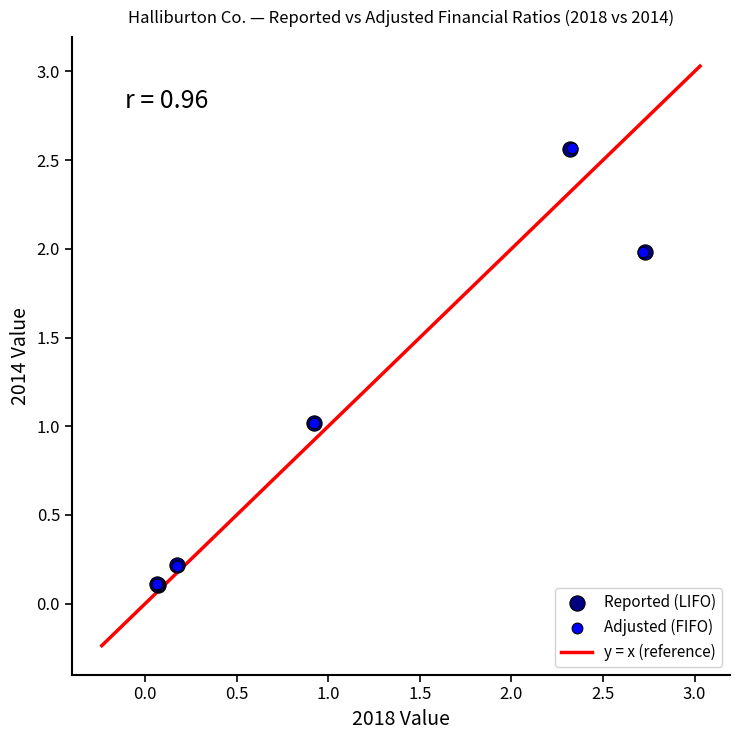

Which series has the largest Y range (max minus min)?

Adjusted (FIFO)